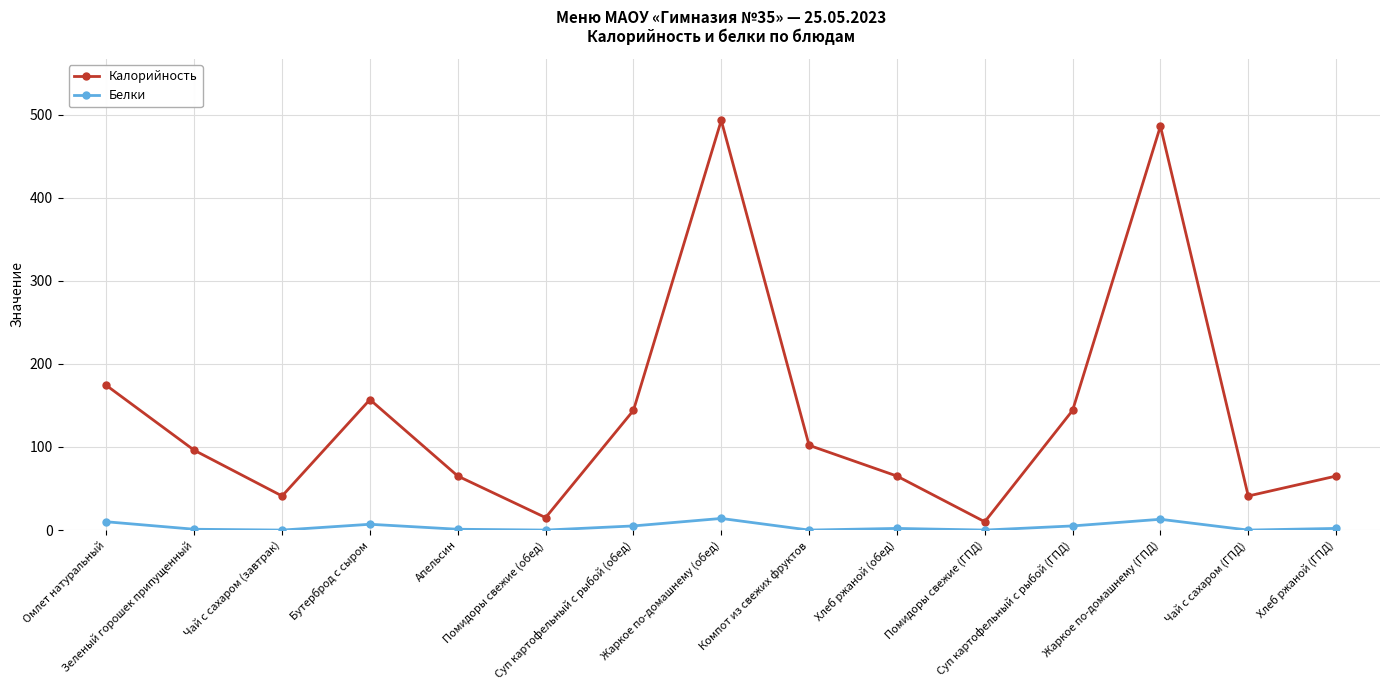

How many lines are shown in the chart?

2